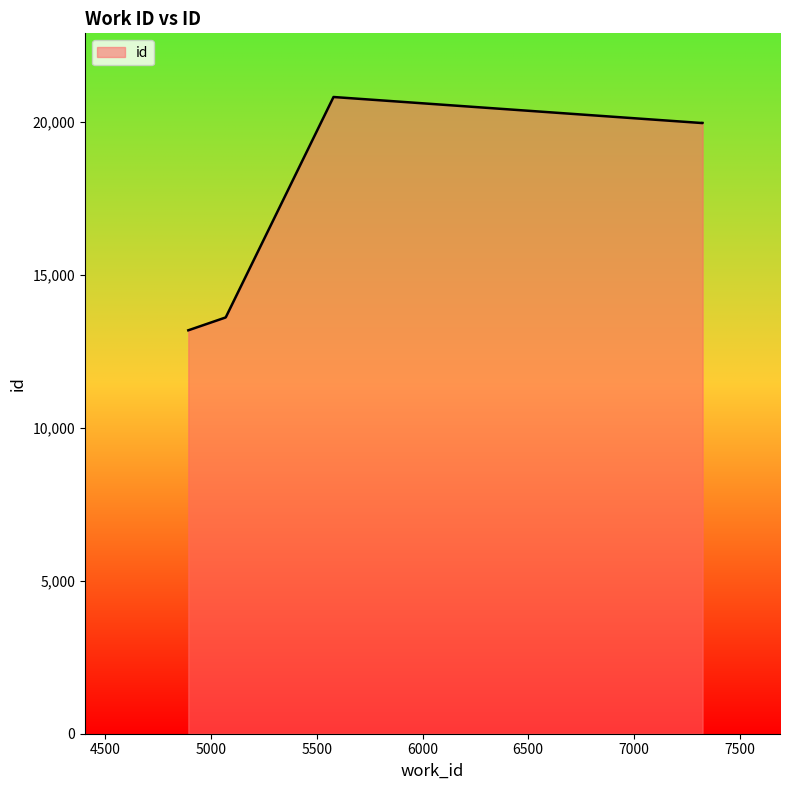

Approximately how many times larger is the value at 5068 compared to 4892?

1.0